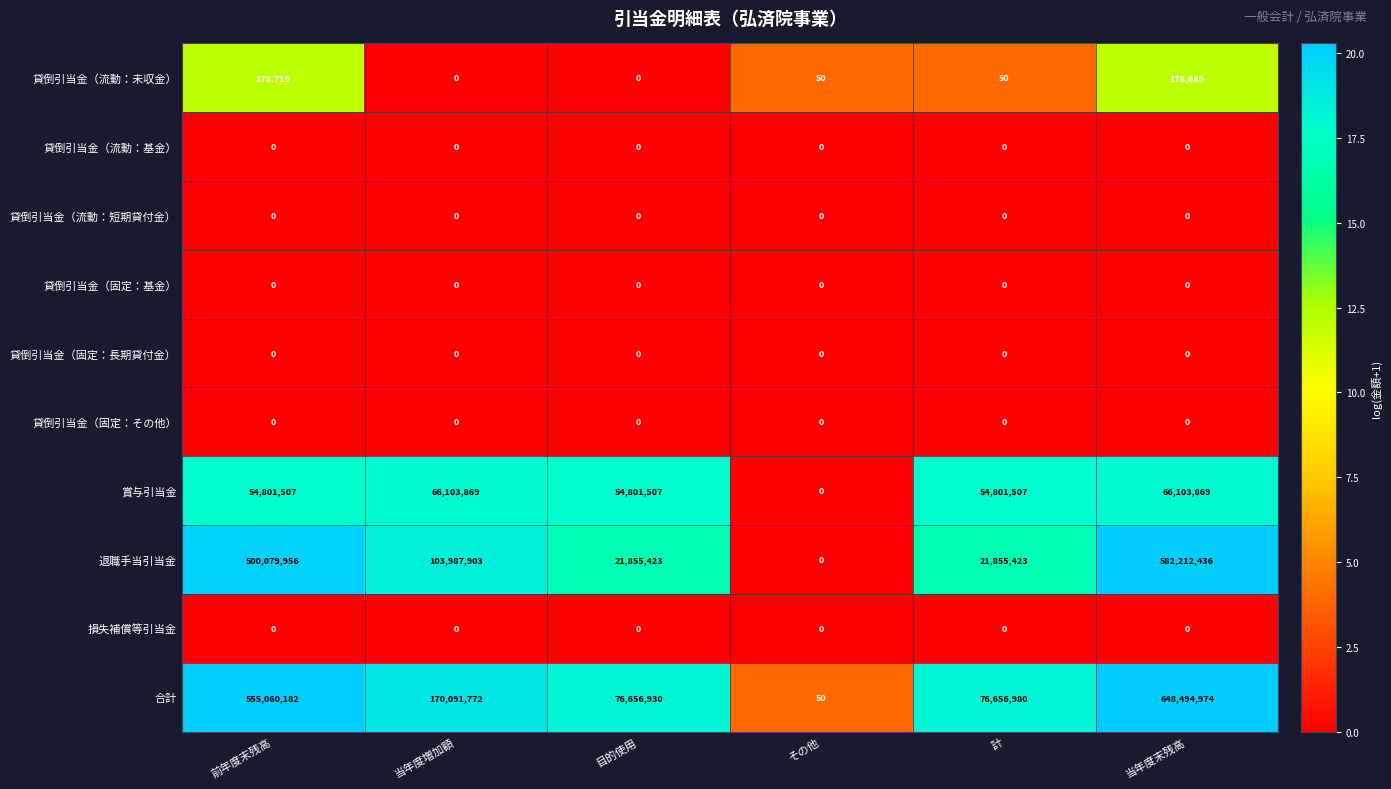

What is the difference between the highest and lowest values at 当年度末残高?

648494974